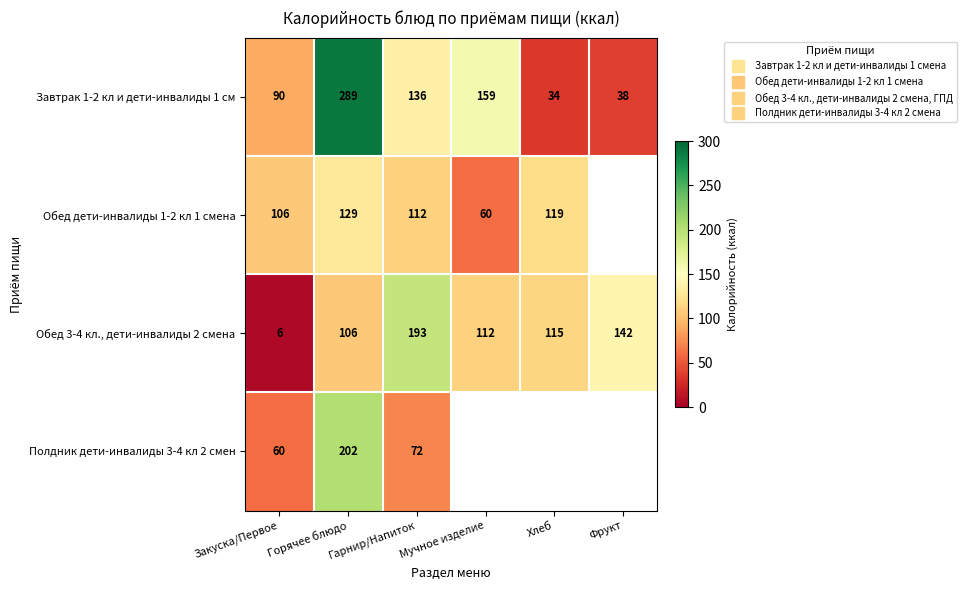

At Хлеб, list the series in order from largest to smallest.

Обед дети-инвалиды 1-2 кл 1 смена, Обед 3-4 кл., дети-инвалиды 2 смена, Полдник дети-инвалиды 3-4 кл 2 смен, Завтрак 1-2 кл и дети-инвалиды 1 см